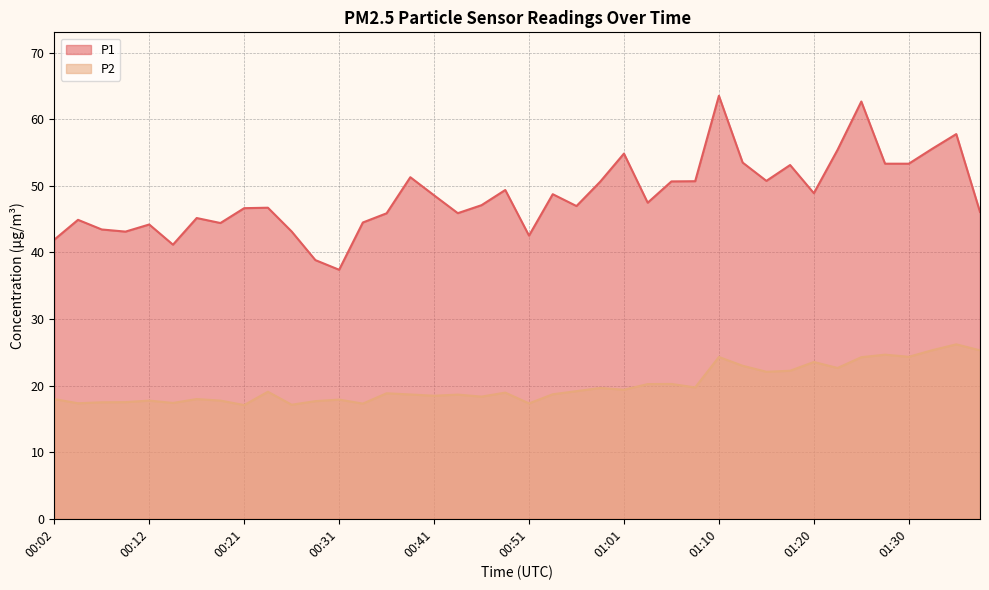

What is the difference between the second highest and minimum values in the P2 series?

8.2